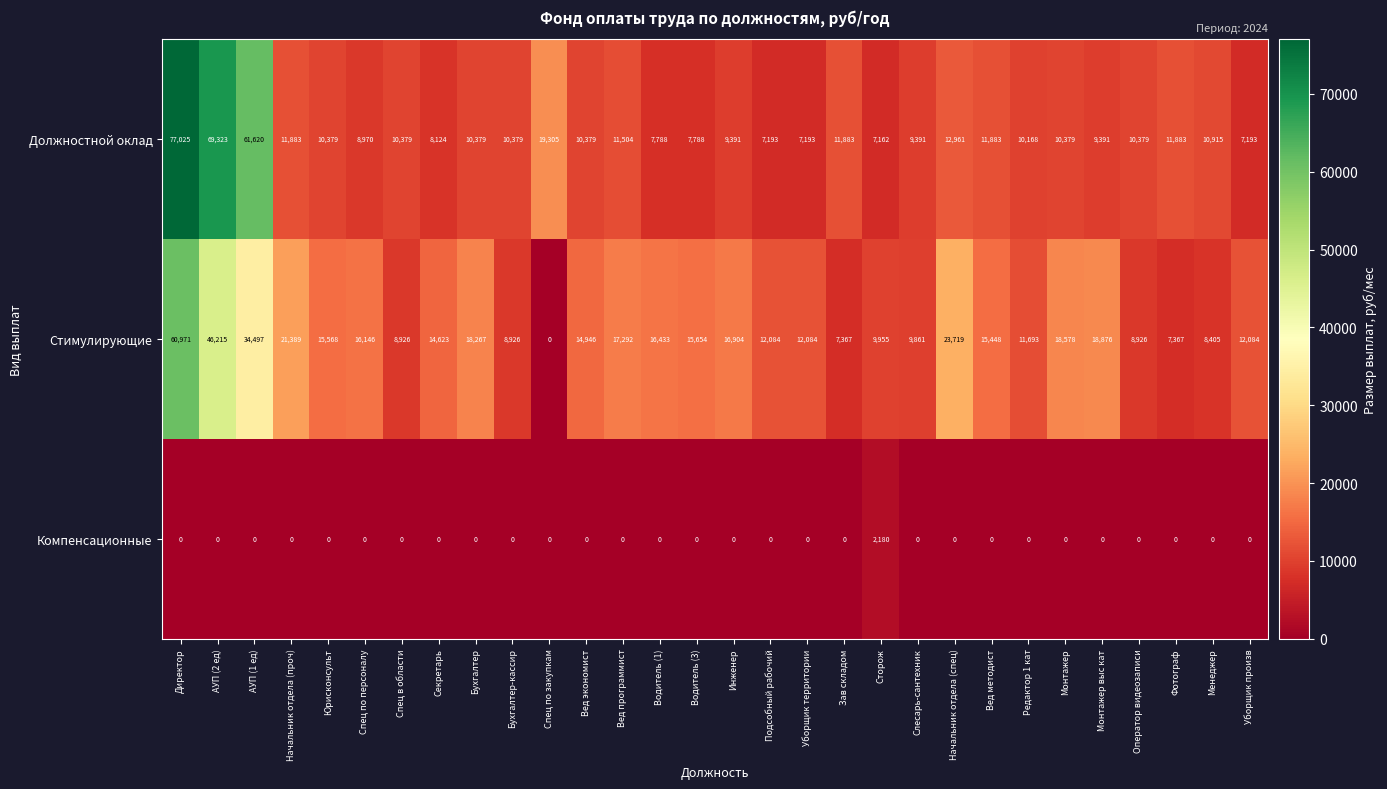

At which label does Должностной оклад first exceed 10379?

Директор